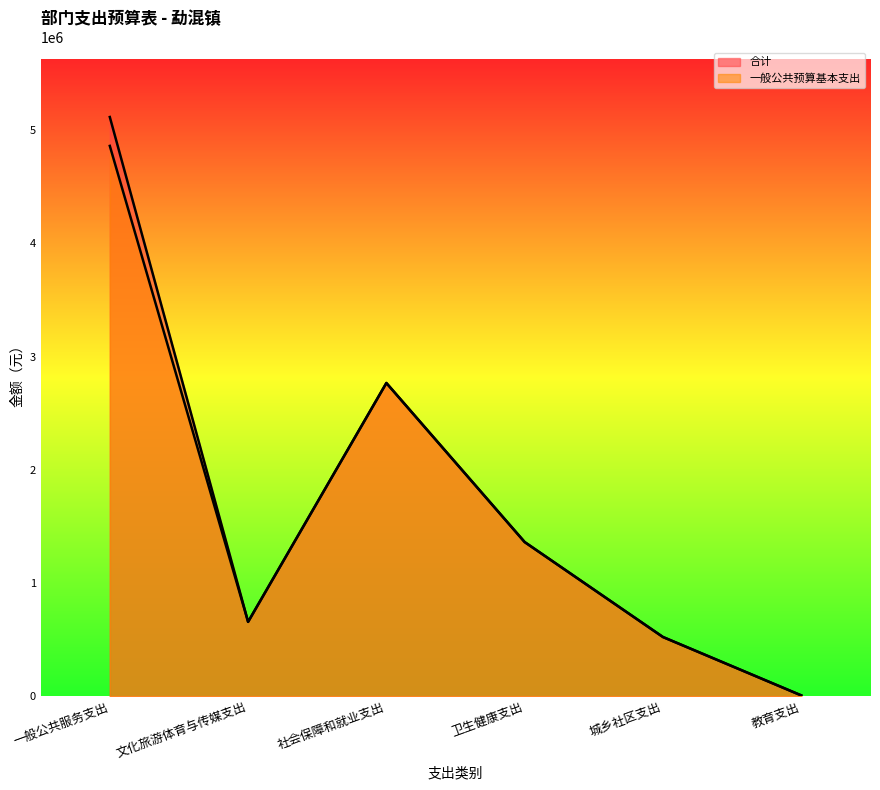

Which has a higher value, 卫生健康支出 or 社会保障和就业支出?

社会保障和就业支出